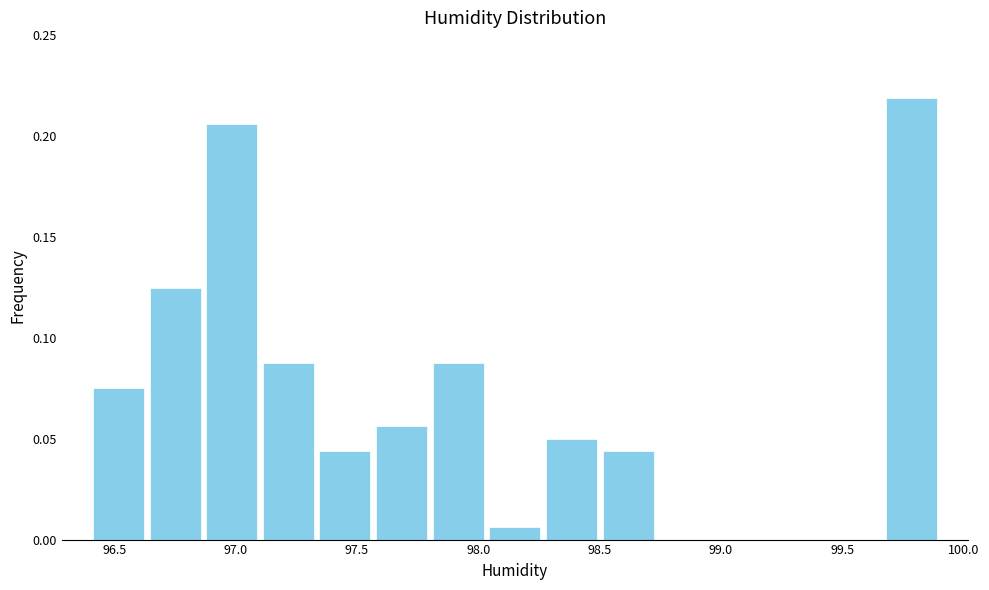

What is the height of the bar covering 98.50 to 98.75 on the x-axis? Neither the bar edges nor the heights are printed on the chart, so give them approximately, as read against the axes.

0.045